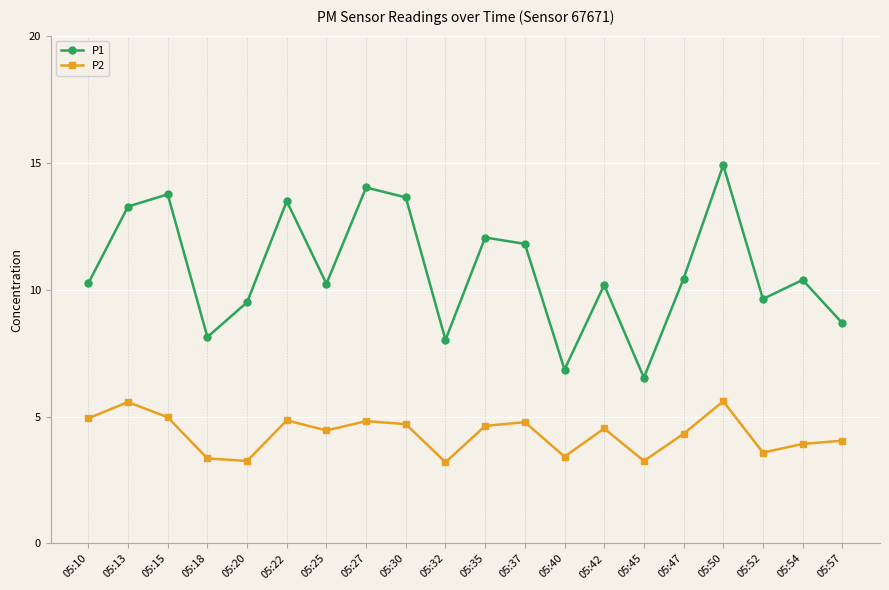

The P2 series shows 4.8 at 05:27. True or false?

True